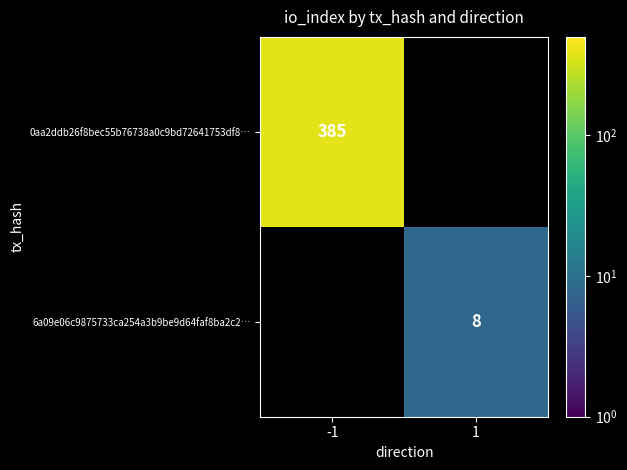

The value of 6a09e06c9875733ca254a3b9be9d64faf8ba2c2… at 1 is 4.1. True or false?

False